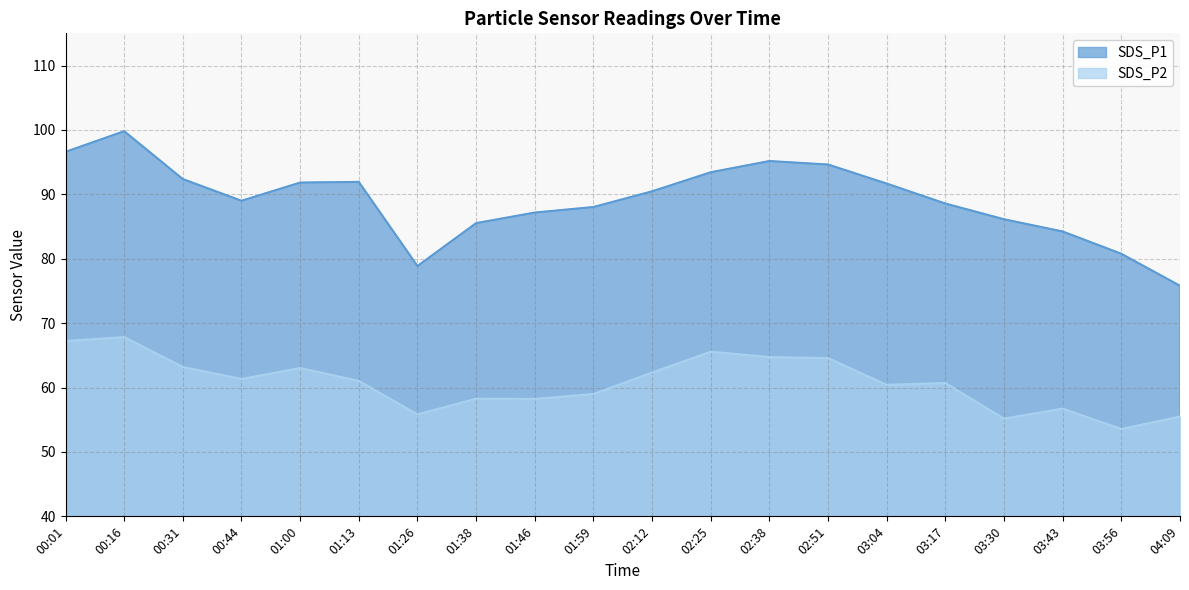

Where is SDS_P2 nearest to the value 60?

03:04